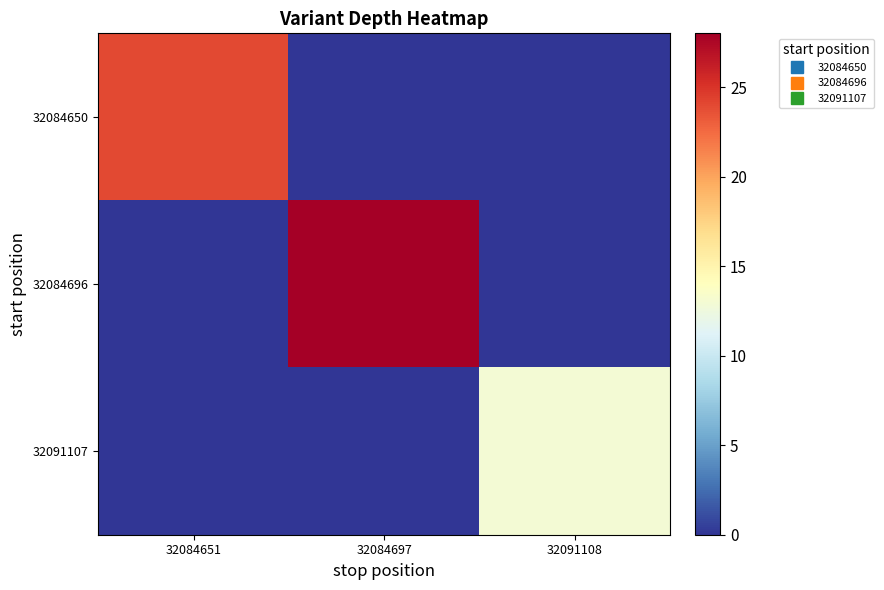

Reading left to right, transcribe all the data shown in this chart.

32084650: 32084651=24	32084697=0	32091108=0
32084696: 32084651=0	32084697=28	32091108=0
32091107: 32084651=0	32084697=0	32091108=13